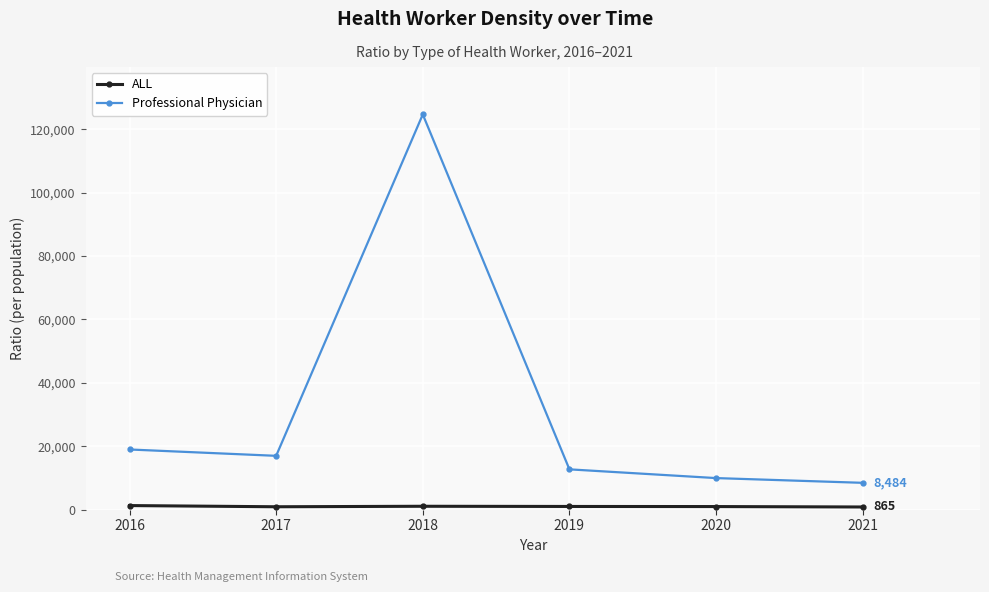

Which series changed the most between 2016 and 2020?

Professional Physician